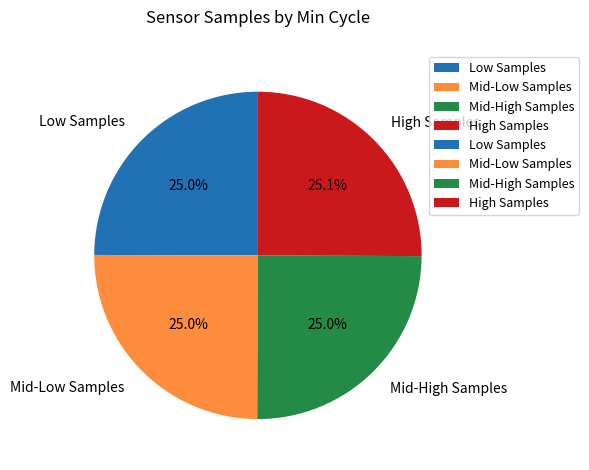

Approximately how many times larger is the value at High Samples compared to Low Samples?

1.0